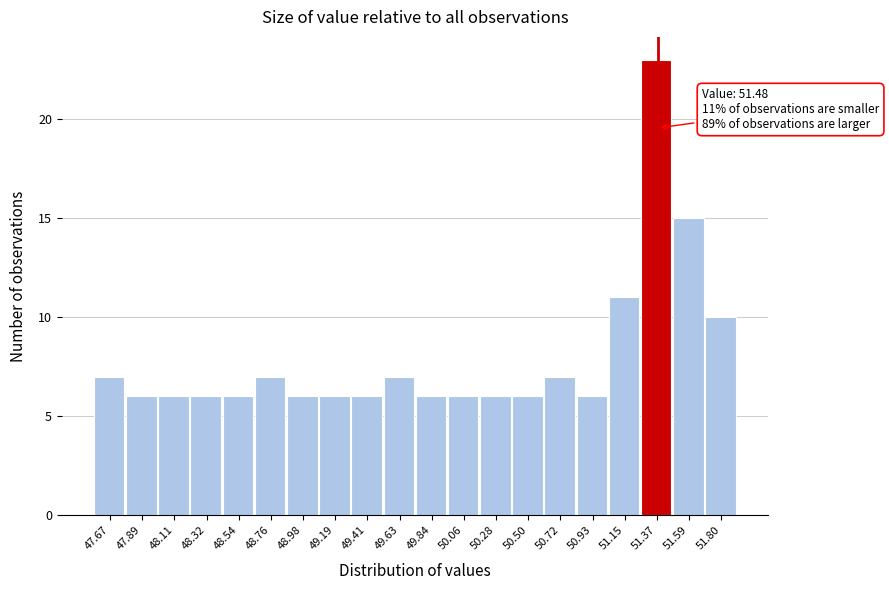

Reading left to right, what are all the values shown in this chart?

7	6	6	6	6	7	6	6	6	7	6	6	6	6	7	6	11	23	15	10